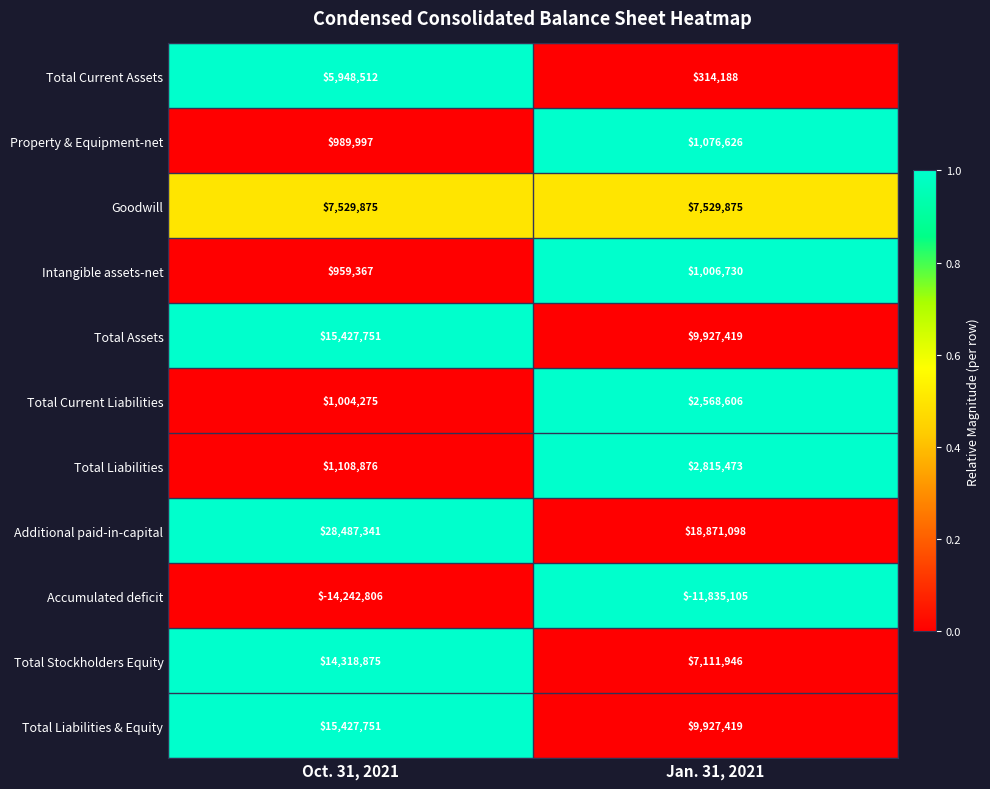

Between Oct. 31, 2021 and Jan. 31, 2021, which series saw the biggest shift?

Additional paid-in-capital